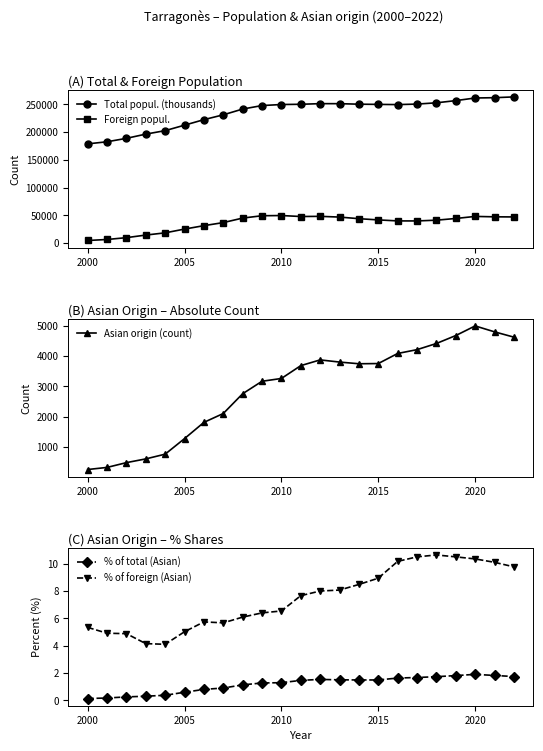

Reading right to left, transcribe all the data shown in this chart.

Total popul. (thousands): 263428.0	262001.0	261466.0	256730.0	252790.0	250488.0	249565.0	249939.0	250306.0	251226.0	251282.0	250142.0	249718.0	247827.0	241549.0	231161.0	222444.0	212520.0	202662.0	196387.0	188790.0	182613.0	178831.0
Foreign popul.: 47236.0	47440.0	48162.0	44452.0	41401.0	40023.0	40081.0	41891.0	44079.0	46995.0	48287.0	47998.0	49749.0	49395.0	45160.0	37046.0	31515.0	25378.0	18582.0	14578.0	9907.0	6620.0	4807.0
Asian origin (count): 4620.0	4795.0	4990.0	4673.0	4411.0	4208.0	4082.0	3750.0	3743.0	3799.0	3870.0	3681.0	3258.0	3166.0	2755.0	2103.0	1811.0	1276.0	763.0	607.0	484.0	326.0	257.0
% of total (Asian): 1.8	1.8	1.9	1.8	1.7	1.7	1.6	1.5	1.5	1.5	1.5	1.5	1.3	1.3	1.1	0.9	0.8	0.6	0.4	0.3	0.3	0.2	0.1
% of foreign (Asian): 9.8	10.1	10.4	10.5	10.7	10.5	10.2	8.9	8.5	8.1	8.0	7.7	6.5	6.4	6.1	5.7	5.8	5.0	4.1	4.2	4.9	4.9	5.3